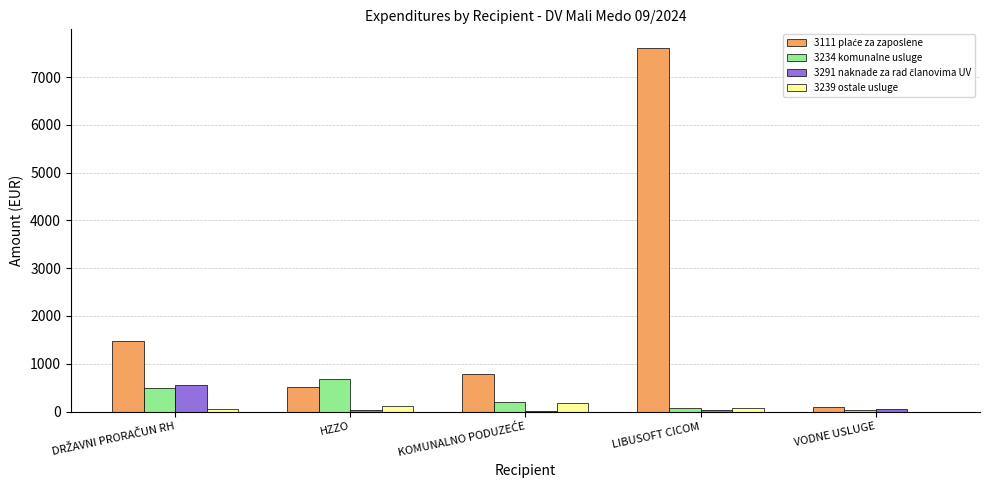

At which category is the sum across all series the highest?

LIBUSOFT CICOM